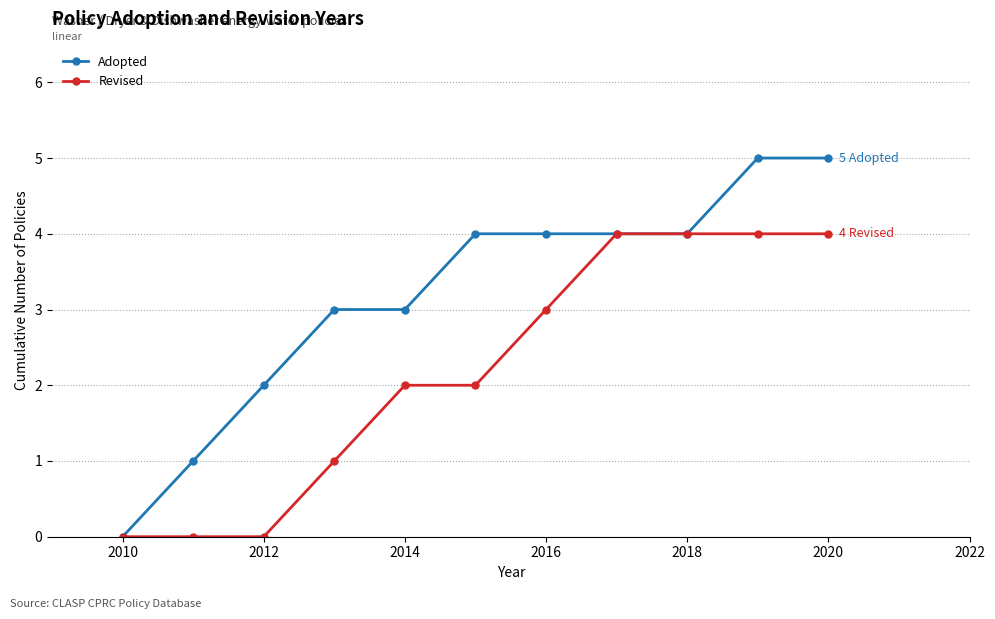

Reading left to right, transcribe all the data shown in this chart.

Adopted: 0	1	2	3	3	4	4	4	4	5	5
Revised: 0	0	0	1	2	2	3	4	4	4	4